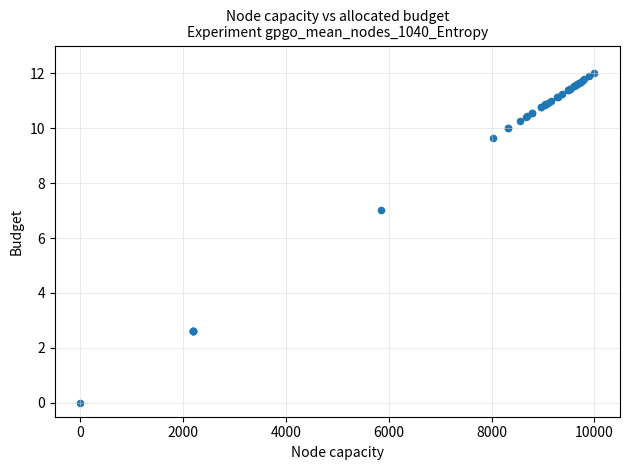

What Y value in the scatter plot is closest to 6?

7.0